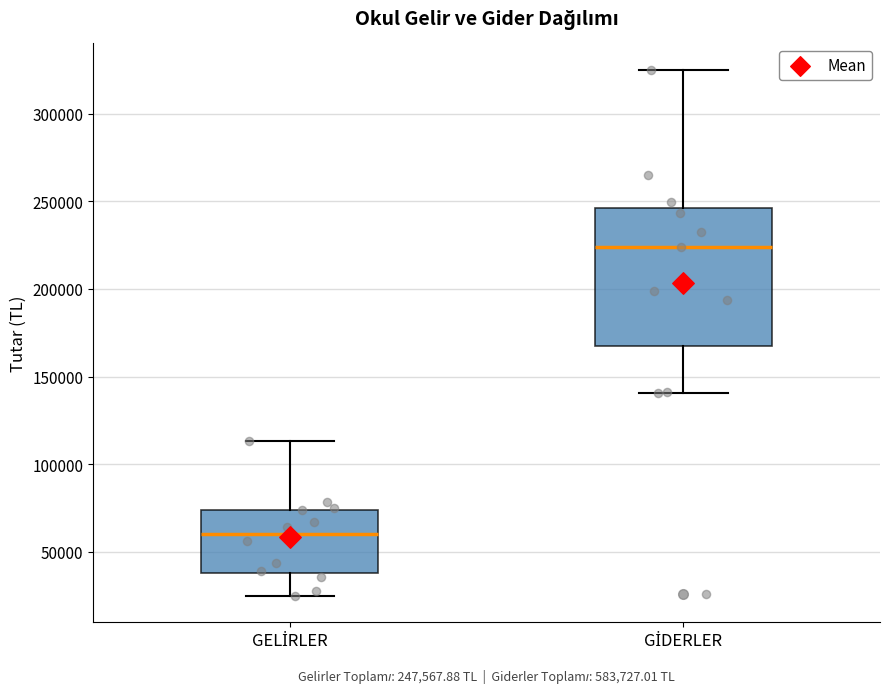

Which box's median line is the highest?

GİDERLER